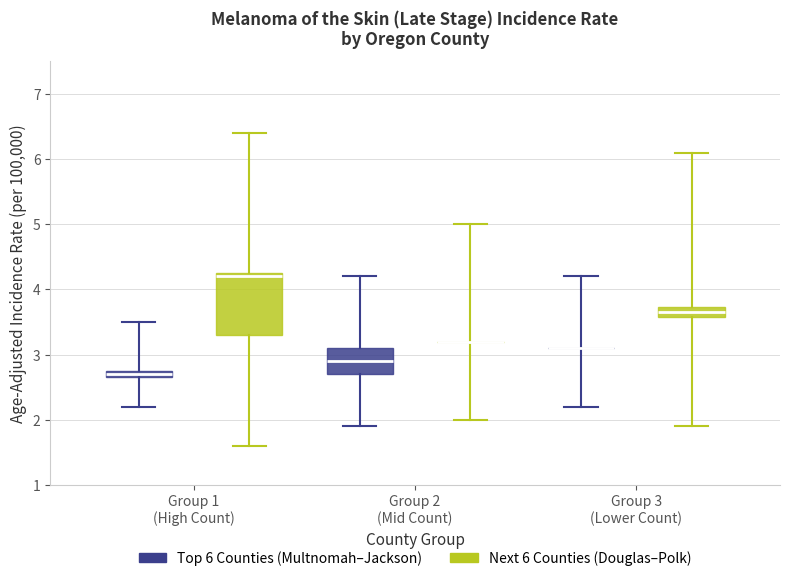

Where does the lower whisker of the box for Group 2 (Mid Count) (Top 6 Counties (Multnomah–Jackson)) end on the y-axis? The values are not printed on the chart, so give them approximately, as read against the axis.

1.9